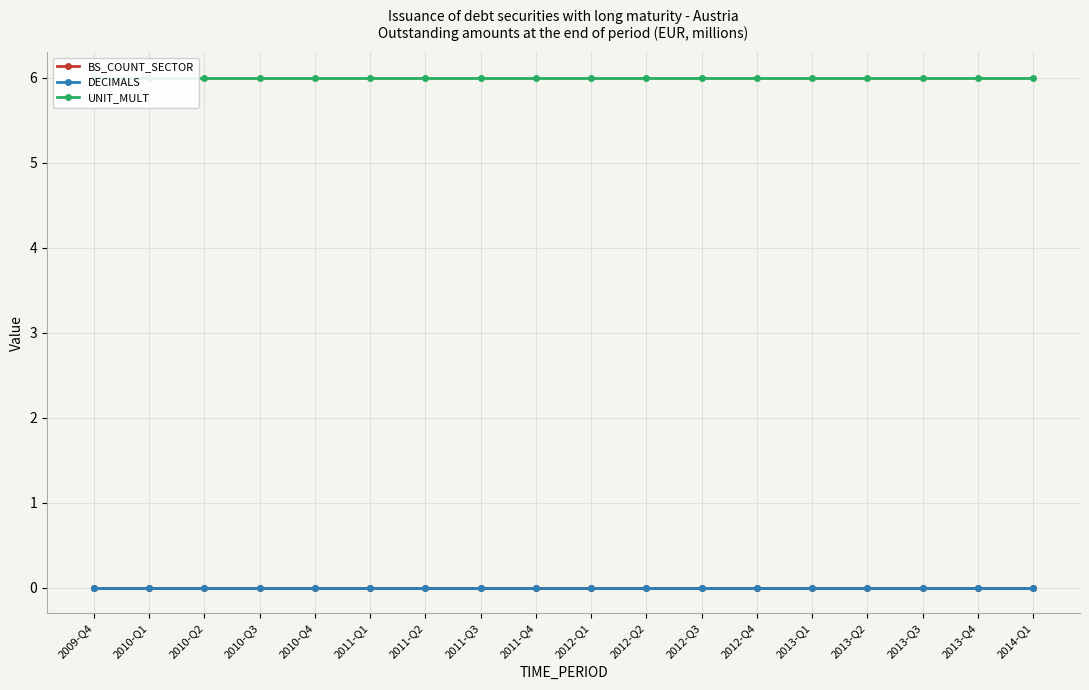

The UNIT_MULT series shows 6 at 2012-Q3. True or false?

True